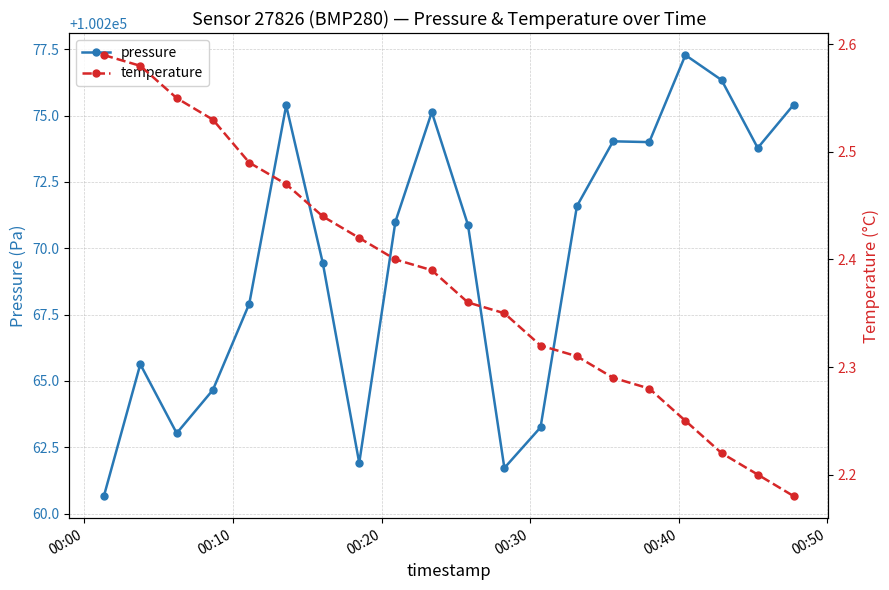

True or false: pressure and temperature cross at least once.

False